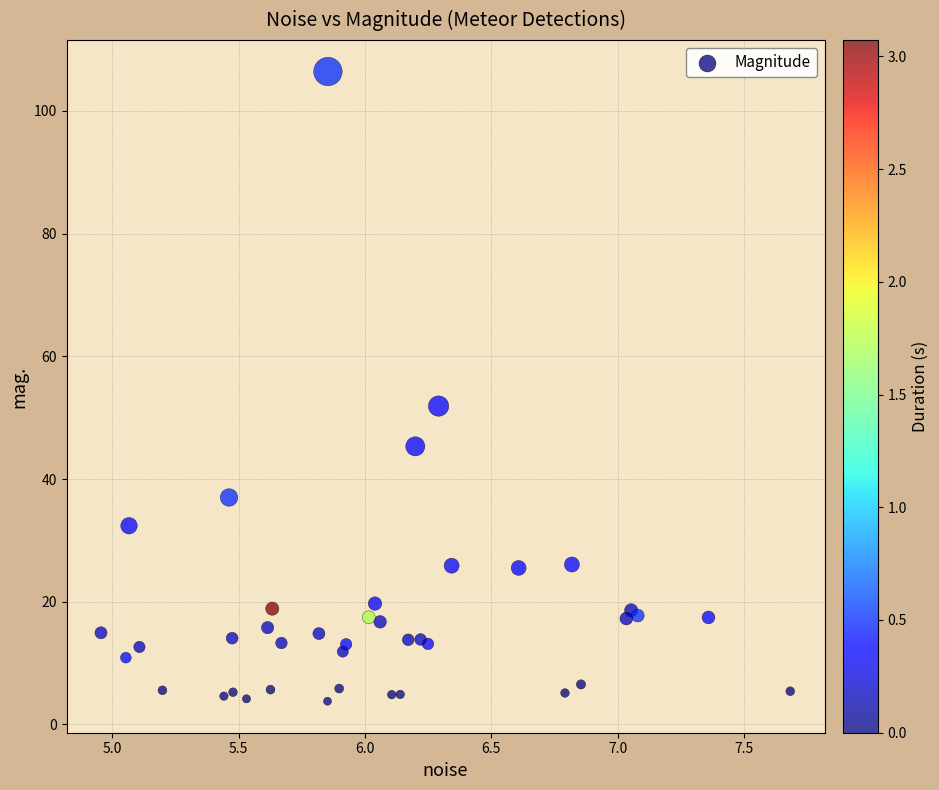

What Y value in the scatter plot is closest to 55?

51.9